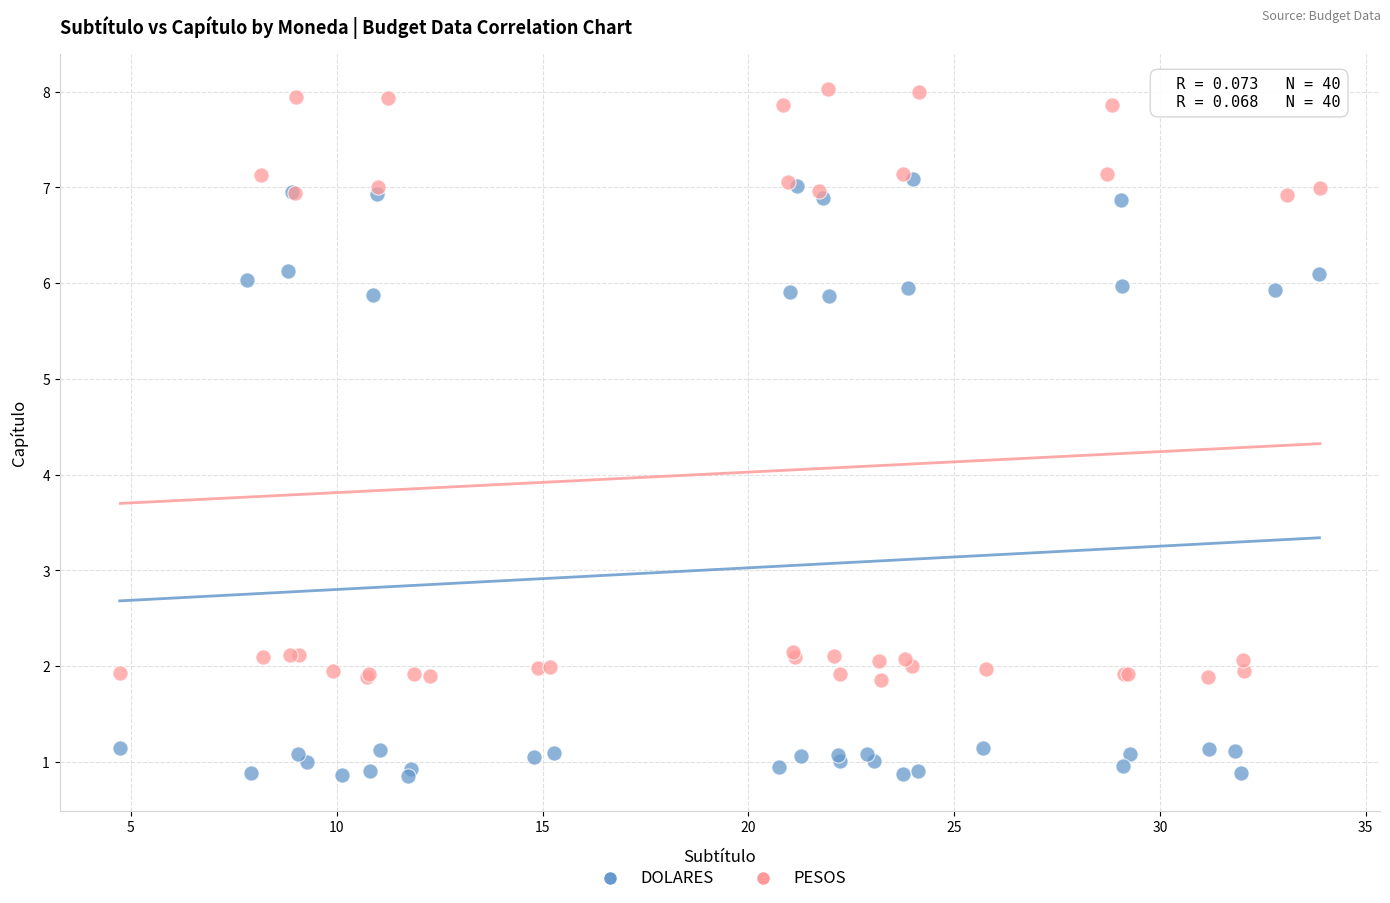

Which series reaches the minimum Y coordinate?

DOLARES